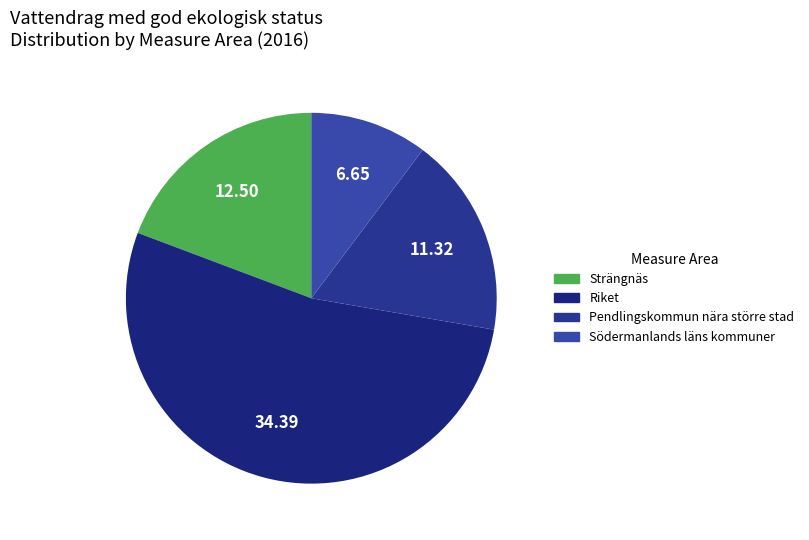

How much of the chart is everything except Pendlingskommun nära större stad?

82.5%